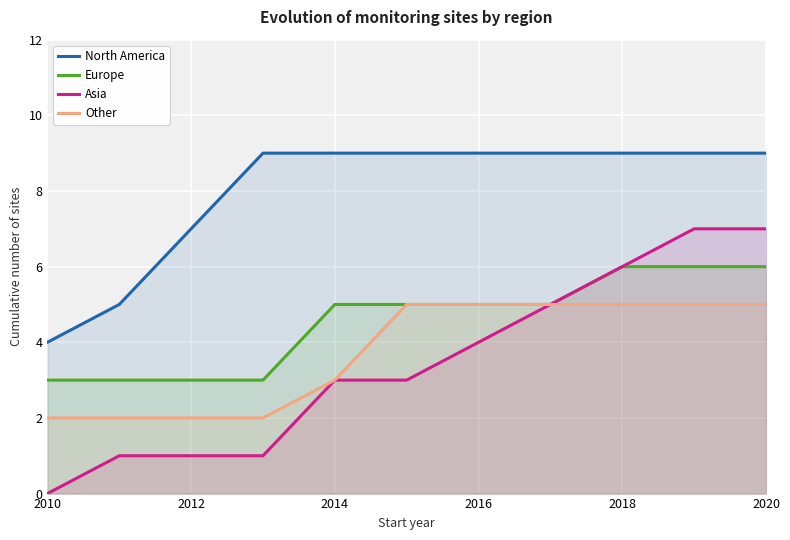

List the series in order of their peak value, highest first.

North America, Asia, Europe, Other